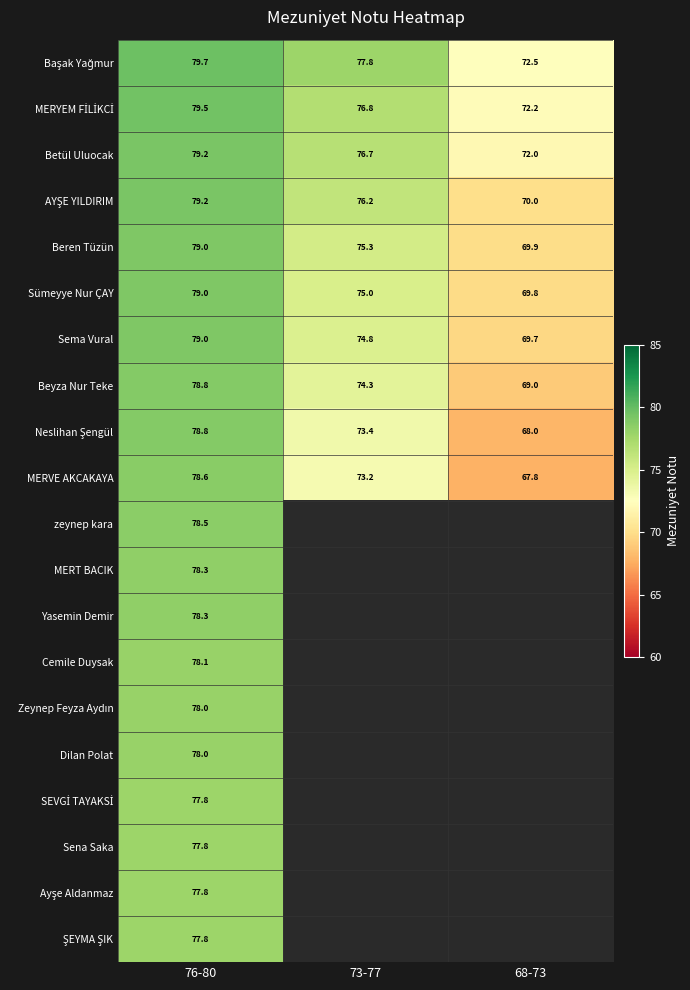

What is the spread (max minus min) of values at 76-80?

1.9